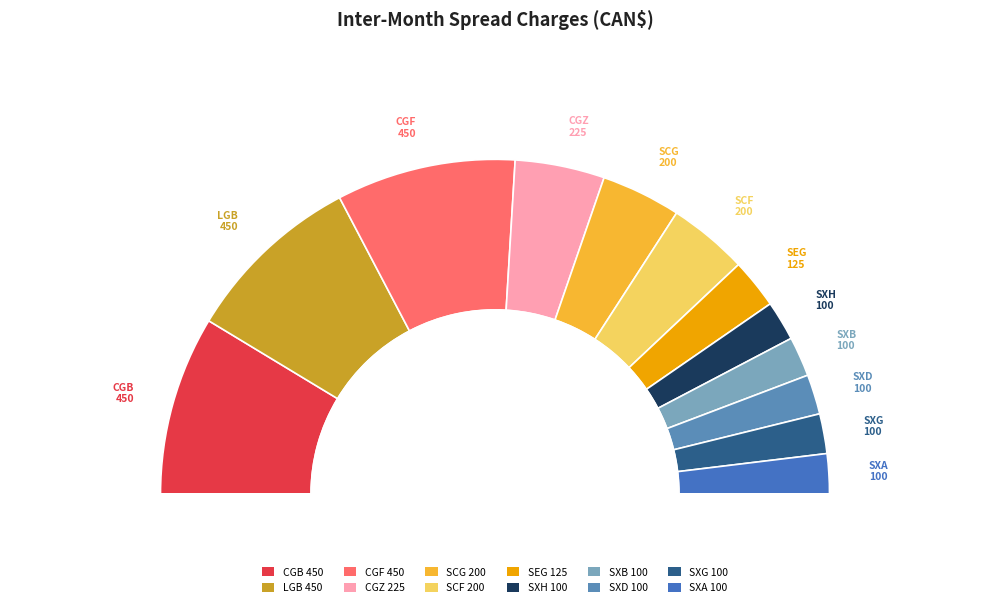

What percentage is the SCF slice, to the nearest percent?

8%